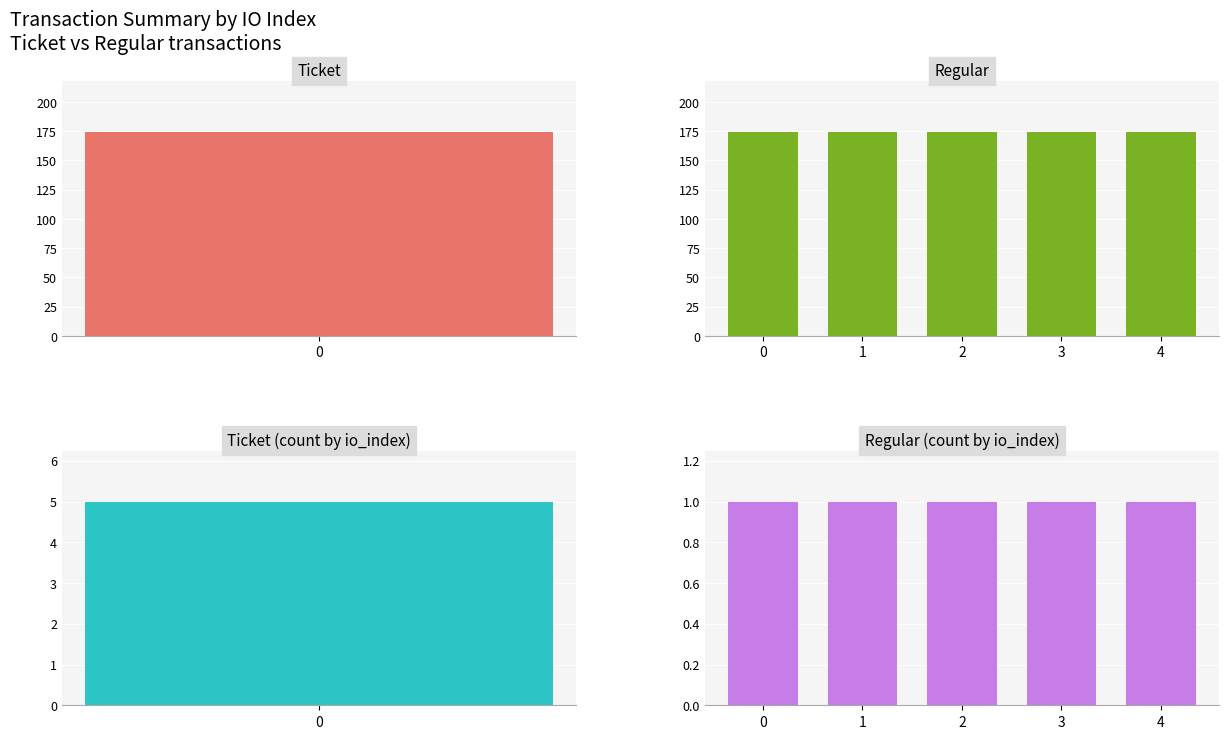

Which series changed the most between 0 and 4?

Regular